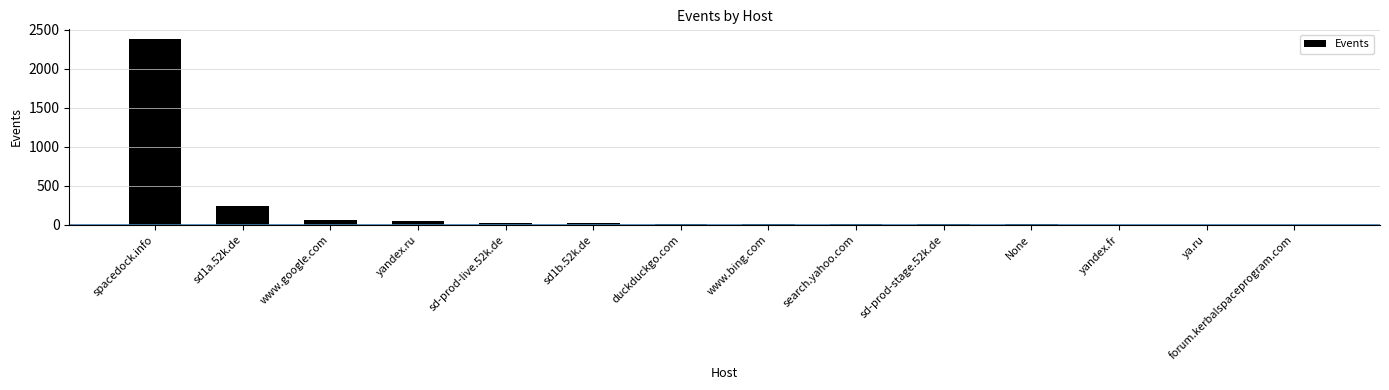

At which category does the chart reach its peak across all series?

spacedock.info